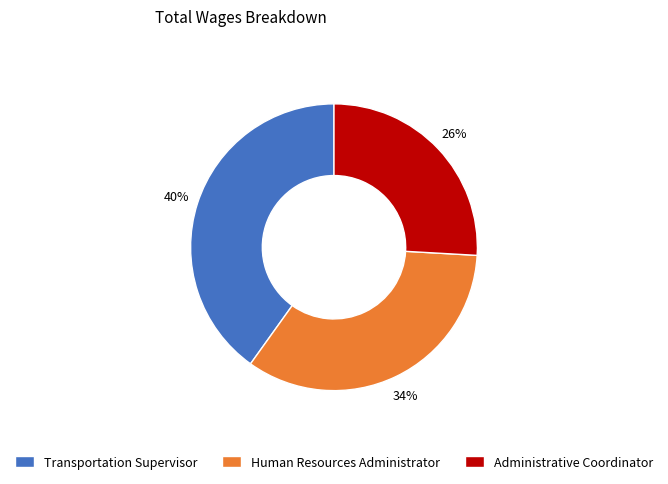

Does any single category account for the majority?

No